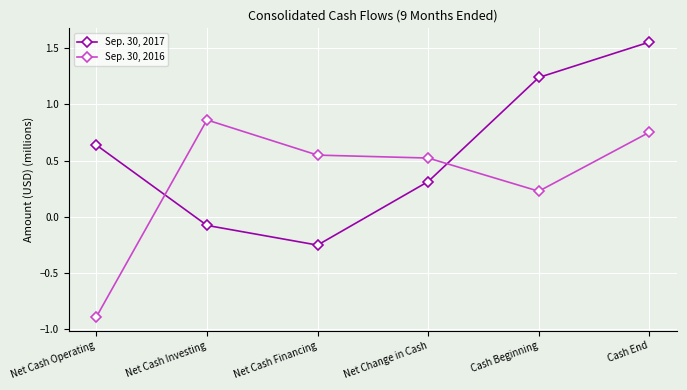

Rank the series at Cash Beginning from lowest to highest value.

Sep. 30, 2016, Sep. 30, 2017